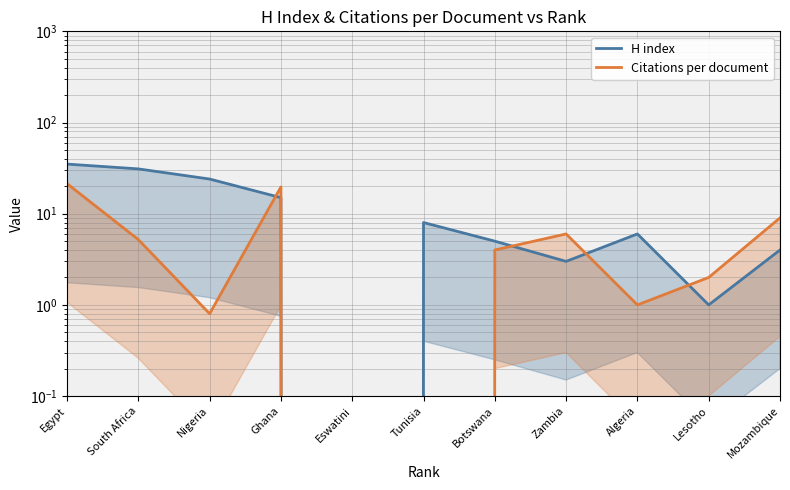

What is the average value of the Citations per document series?

6.3